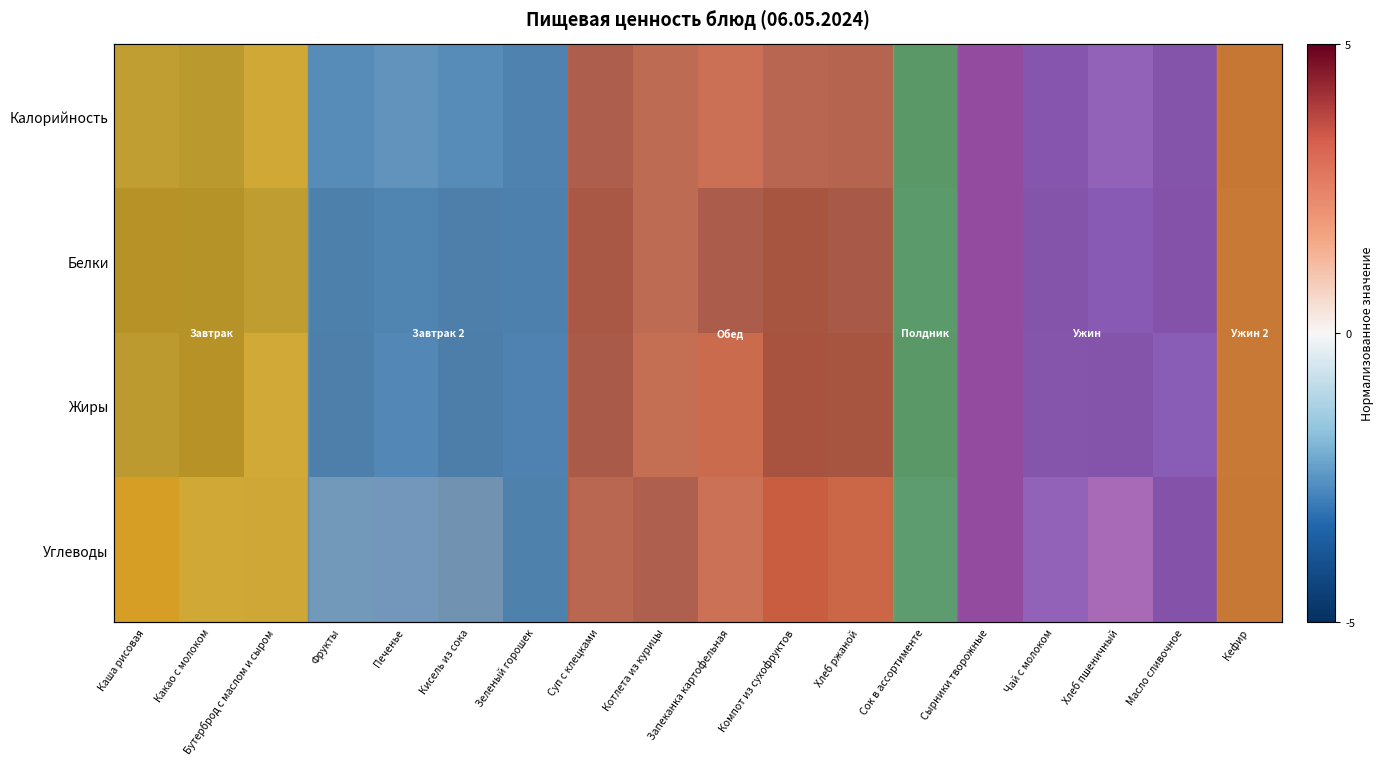

Count the number of categories in the chart.

18